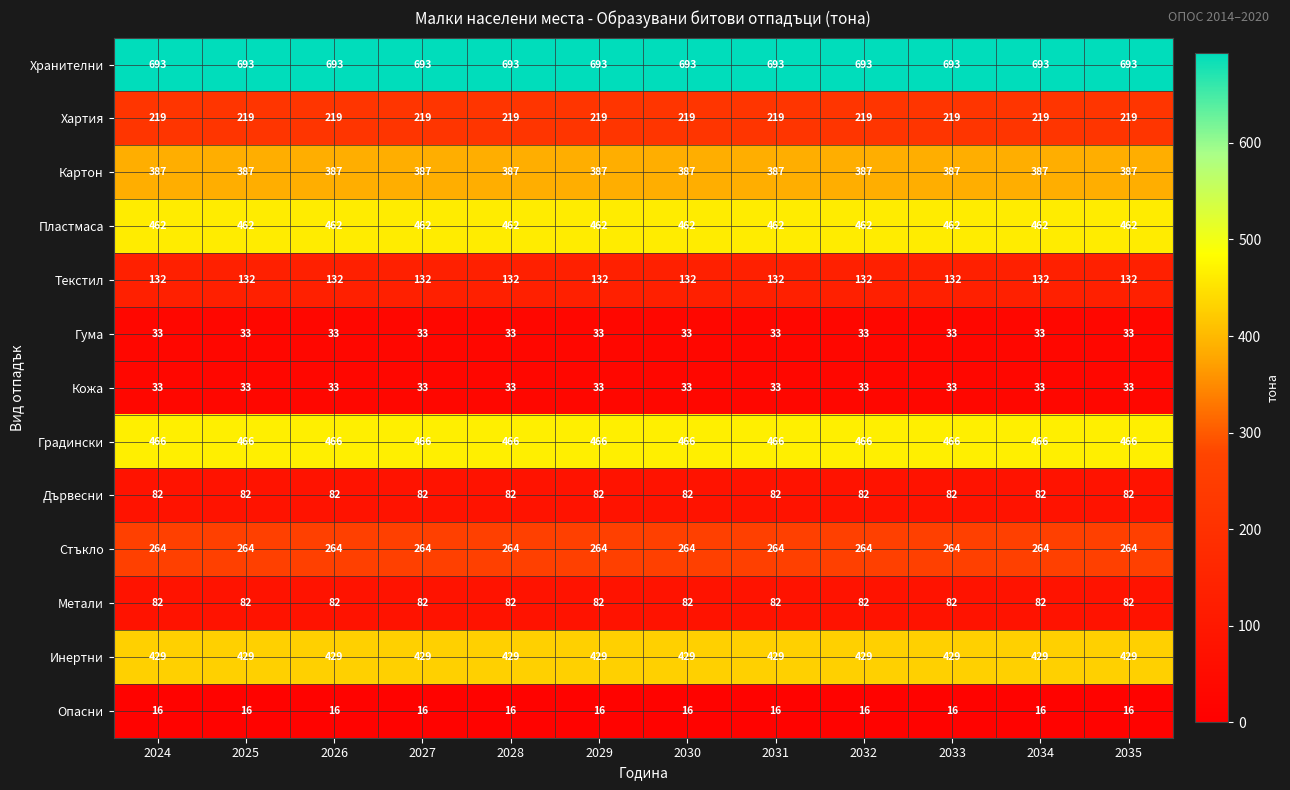

What is the sum of all Дървесни values?

984